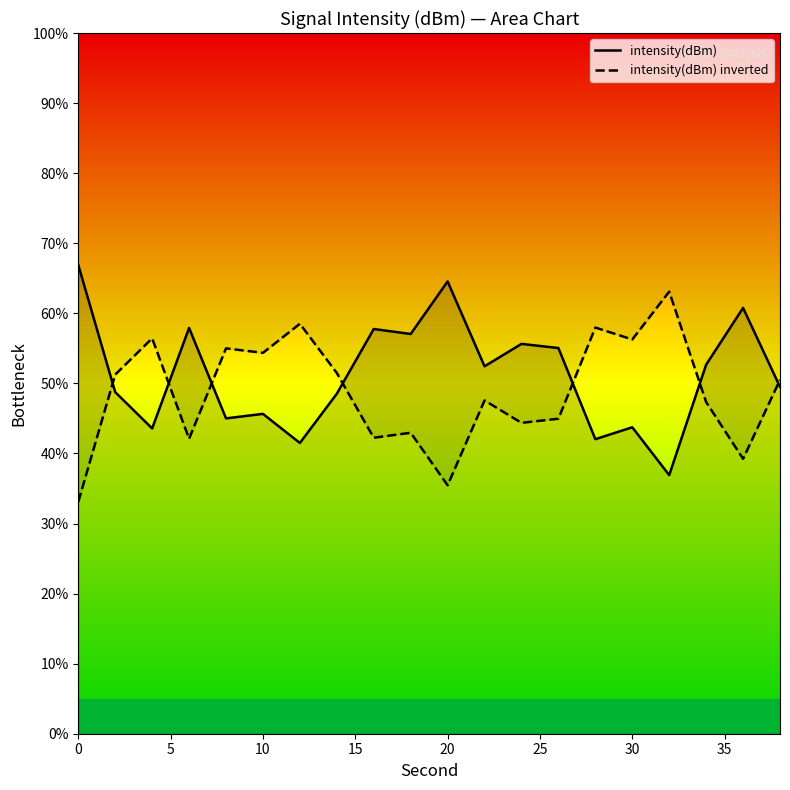

Is it true that intensity(dBm) equals 88.0 at 17?

False